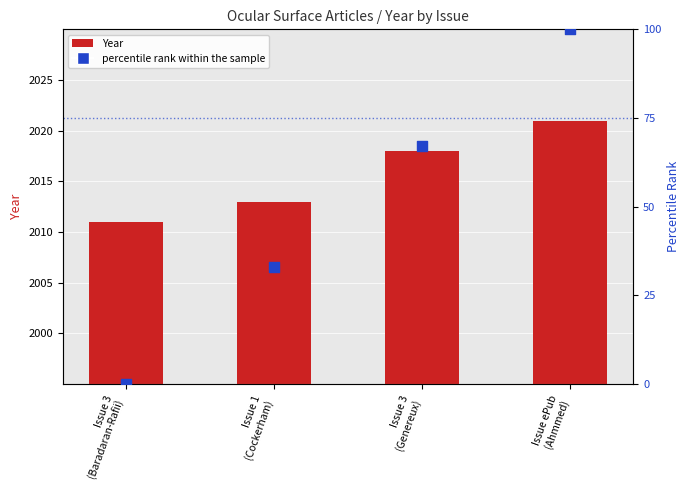

What are all the series names shown in the legend?

Year, percentile rank within the sample